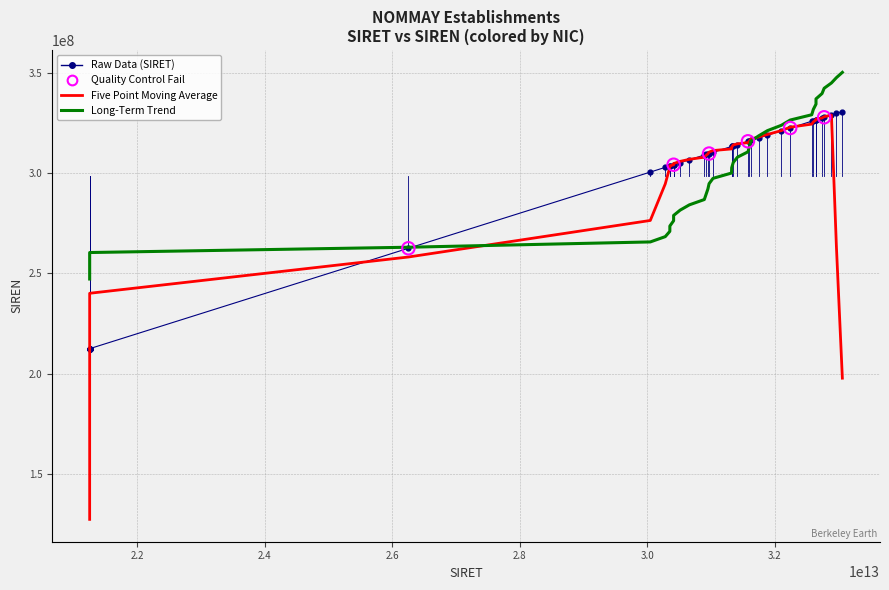

Which series has the widest spread of values?

Five Point Moving Average